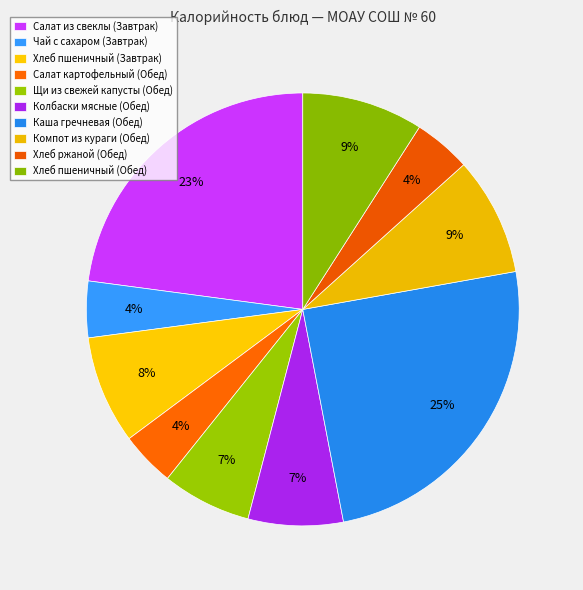

Count the number of slices in the pie.

10